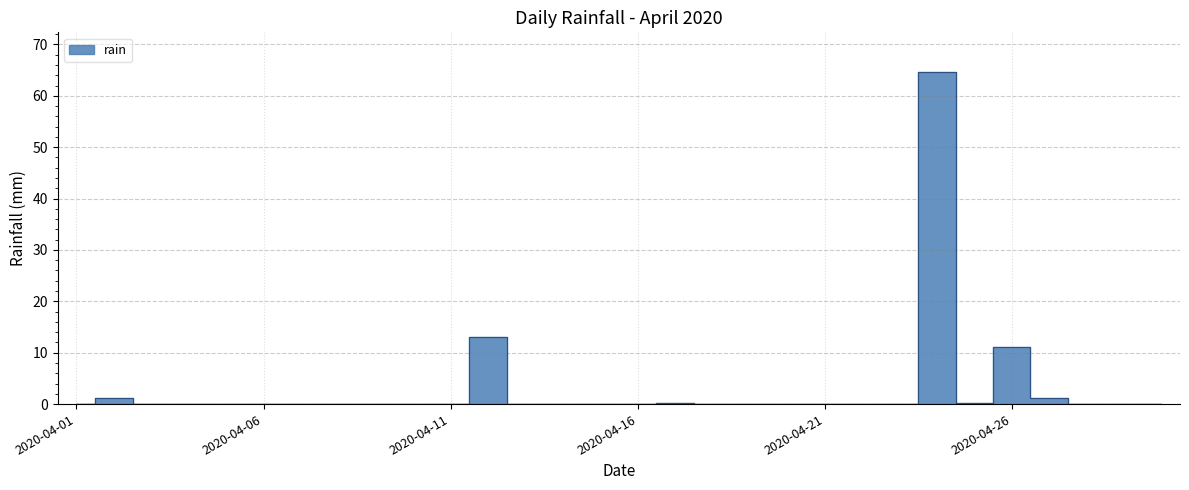

What is the greatest value displayed?

64.6